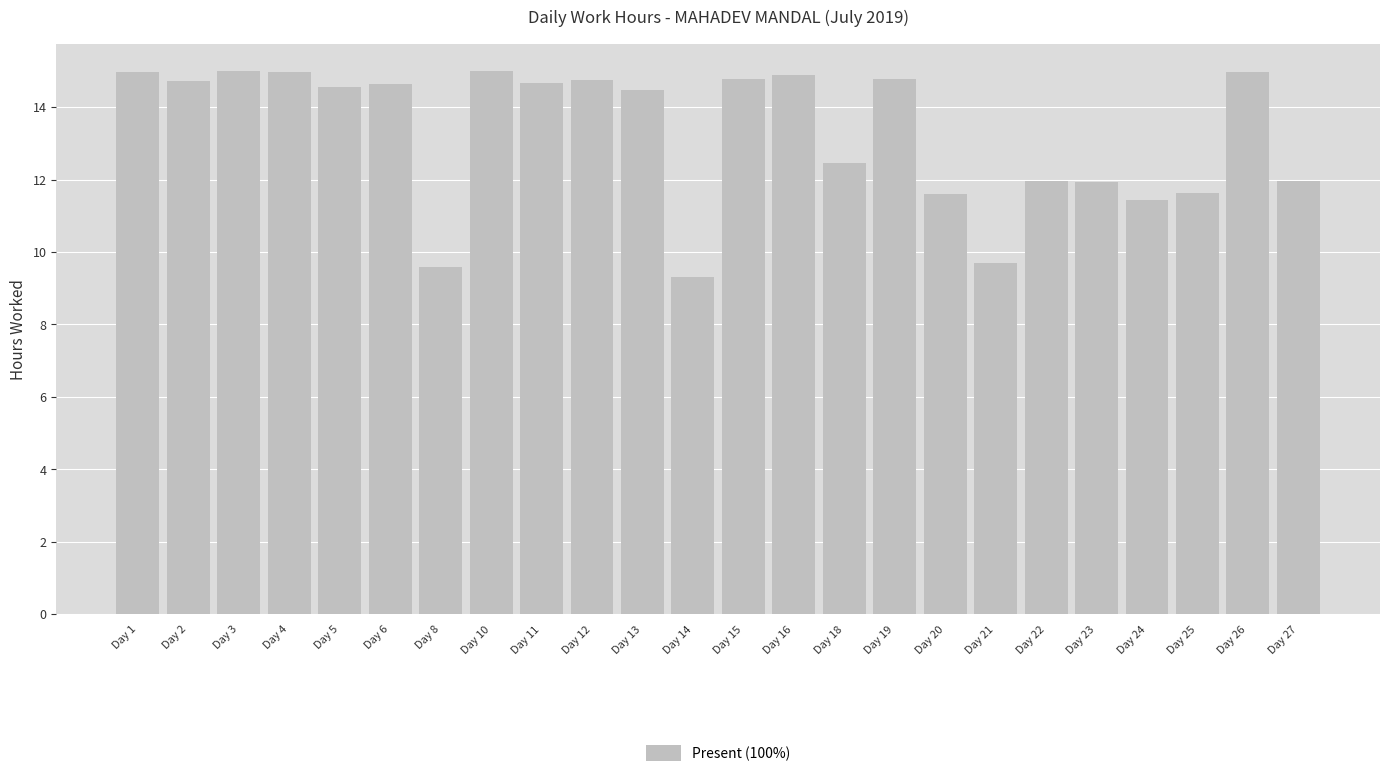

Is it true that the value at Day 12 is 22.5?

False